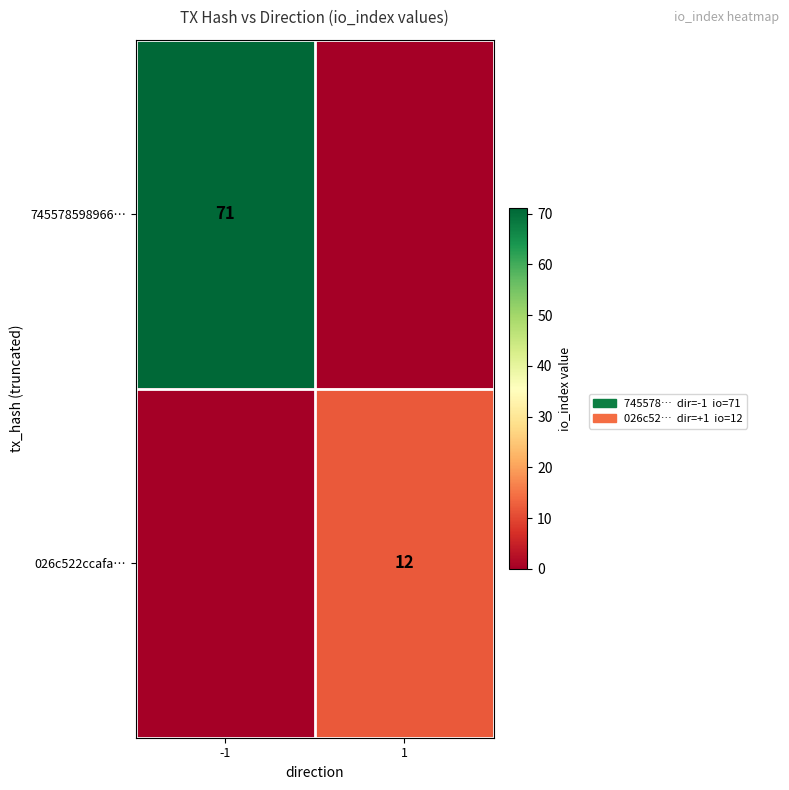

Is it true that 026c522ccafa… equals 6 at 1?

False